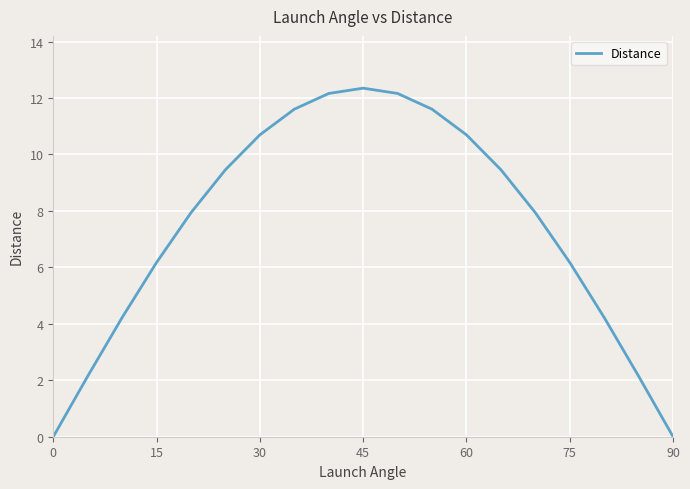

What is the maximum value shown in the chart?

12.3